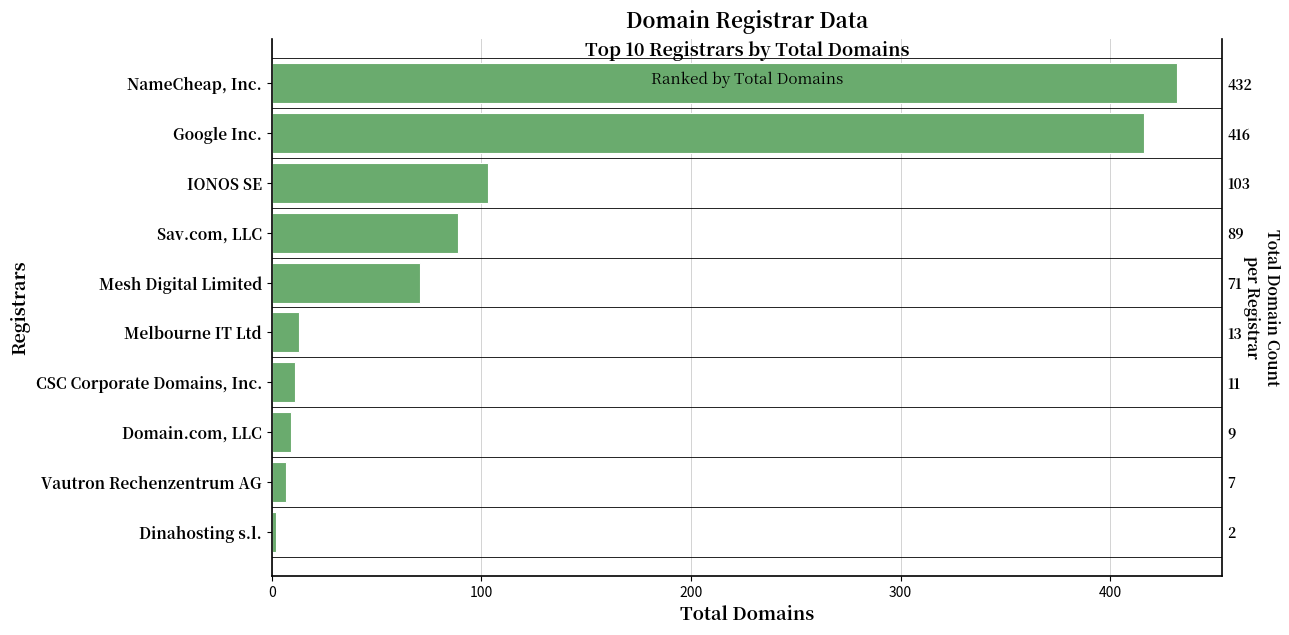

What is the smallest value displayed?

2